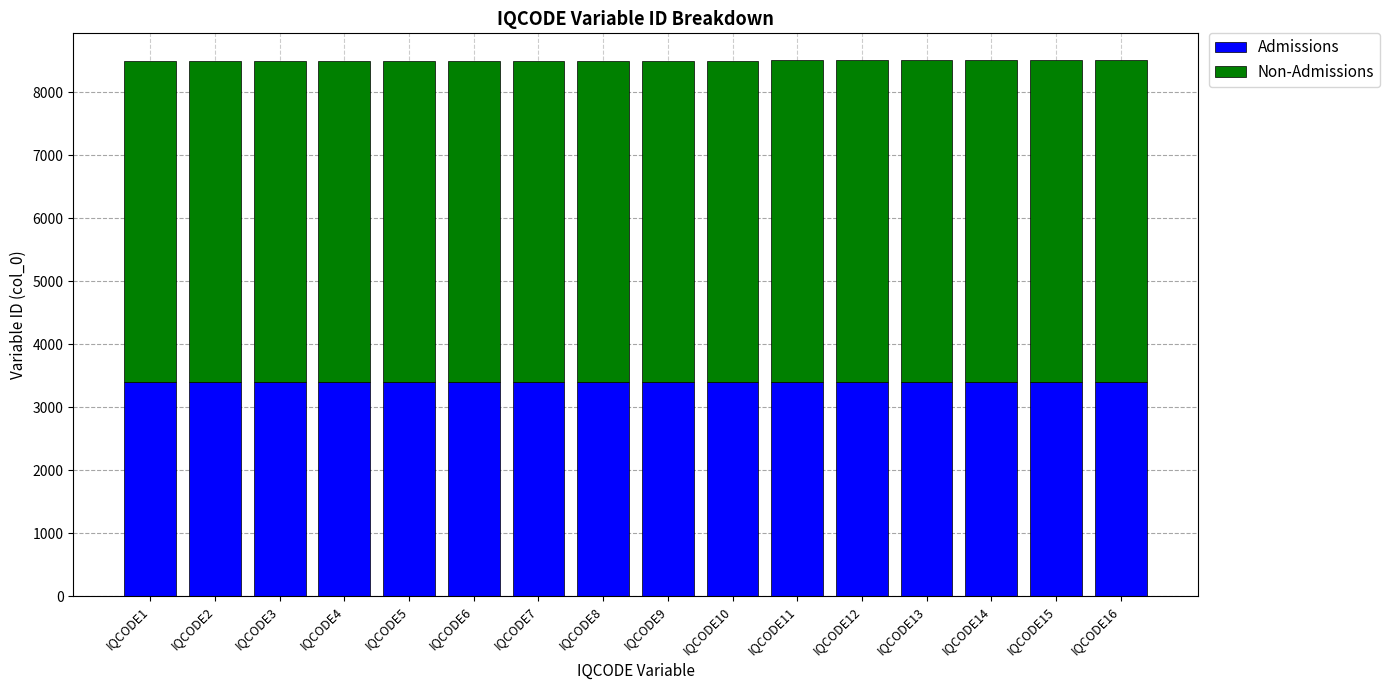

What is the sum of all Admissions values?

54416